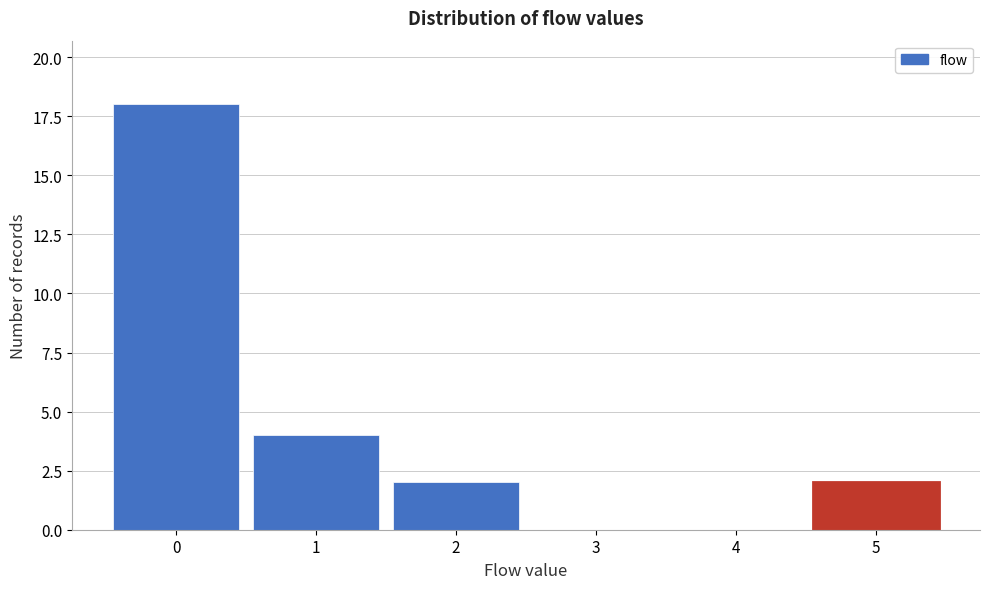

Which range on the x-axis has the tallest bar?

-0.5 to 0.5